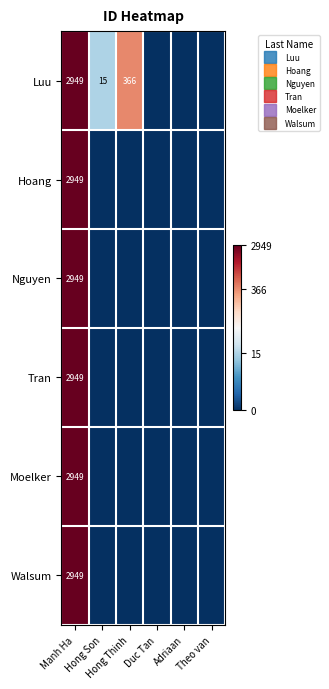

At how many categories does at least one series exceed 7?

1